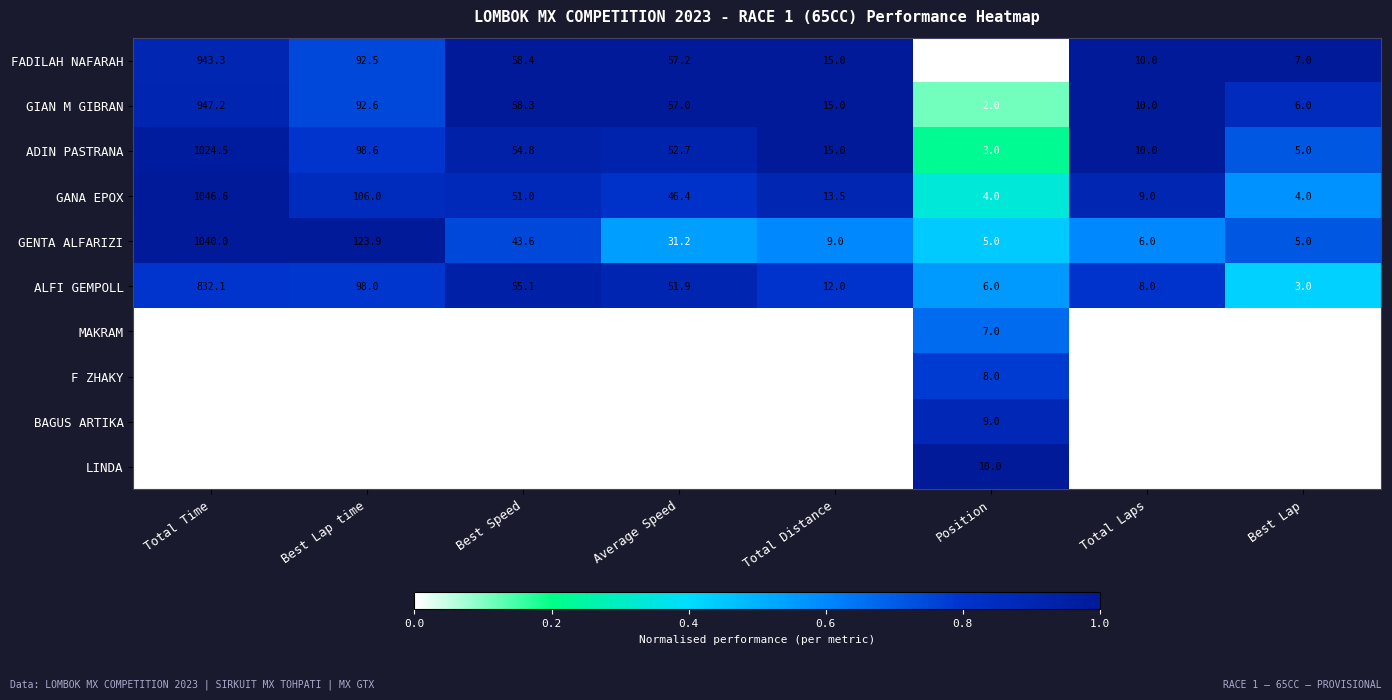

At which category is the sum across all series the highest?

Total Time